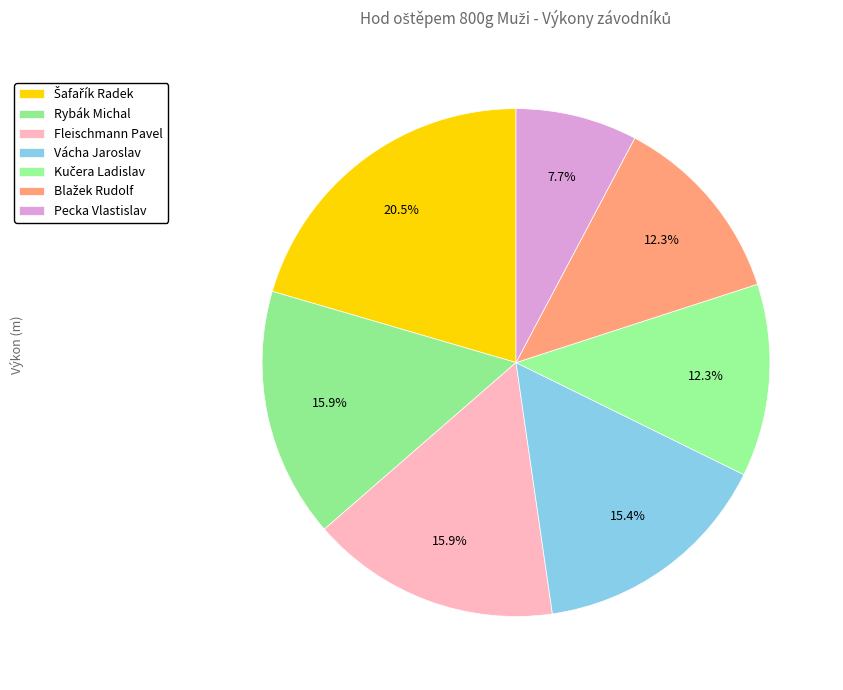

Is there a majority slice in this chart?

No